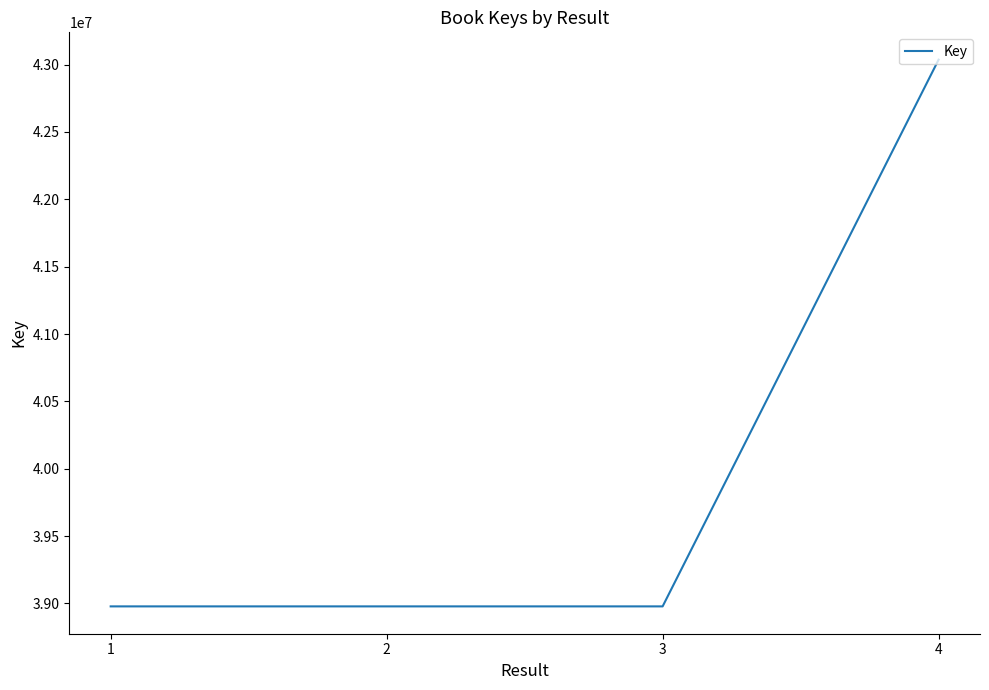

What is the difference between the second highest and second lowest values?

5